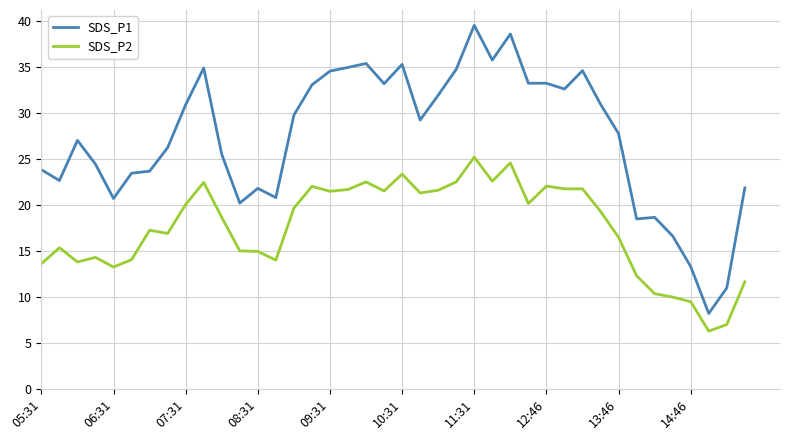

List the series in order of their overall mean, lowest first.

SDS_P2, SDS_P1